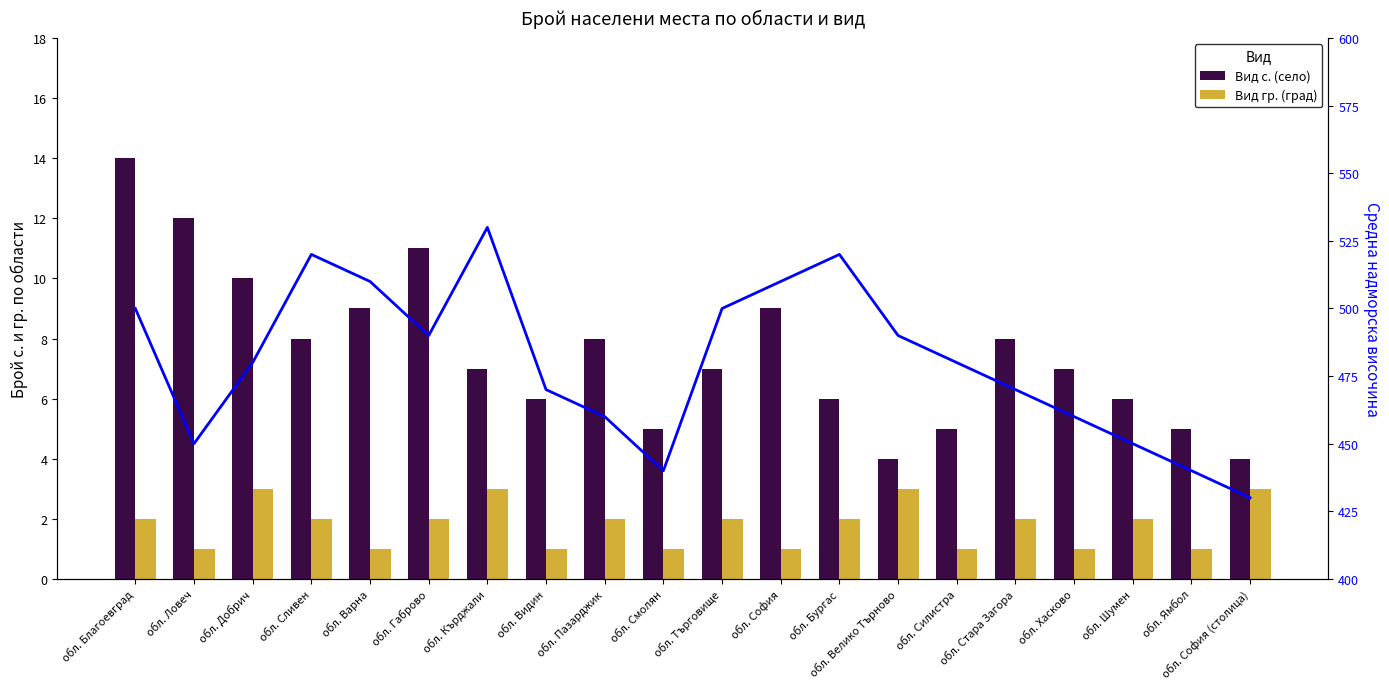

Rank the categories by Вид с. (село) value from highest to lowest.

обл. Благоевград, обл. Ловеч, обл. Габрово, обл. Добрич, обл. Варна, обл. София, обл. Сливен, обл. Пазарджик, обл. Стара Загора, обл. Кърджали, обл. Търговище, обл. Хасково, обл. Видин, обл. Бургас, обл. Шумен, обл. Смолян, обл. Силистра, обл. Ямбол, обл. Велико Търново, обл. София (столица)